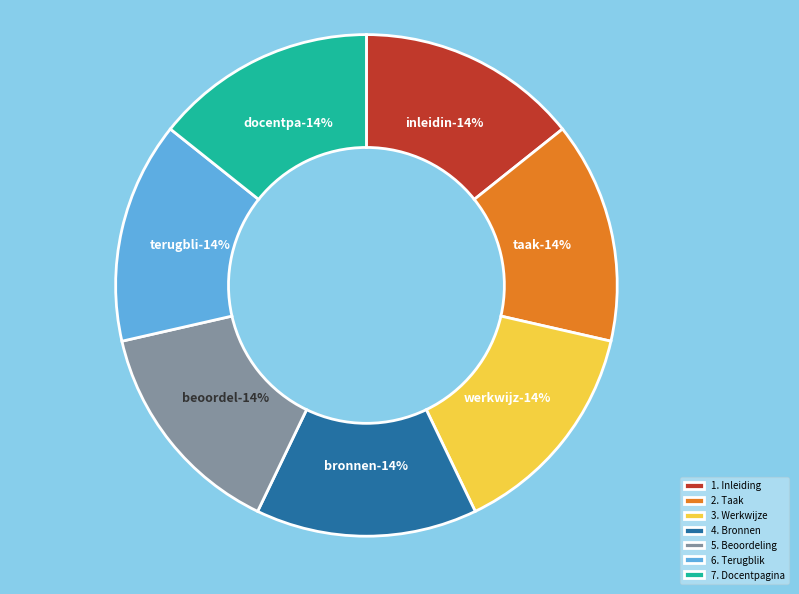

To the nearest percent, what percentage of the pie is 4. Bronnen?

14%